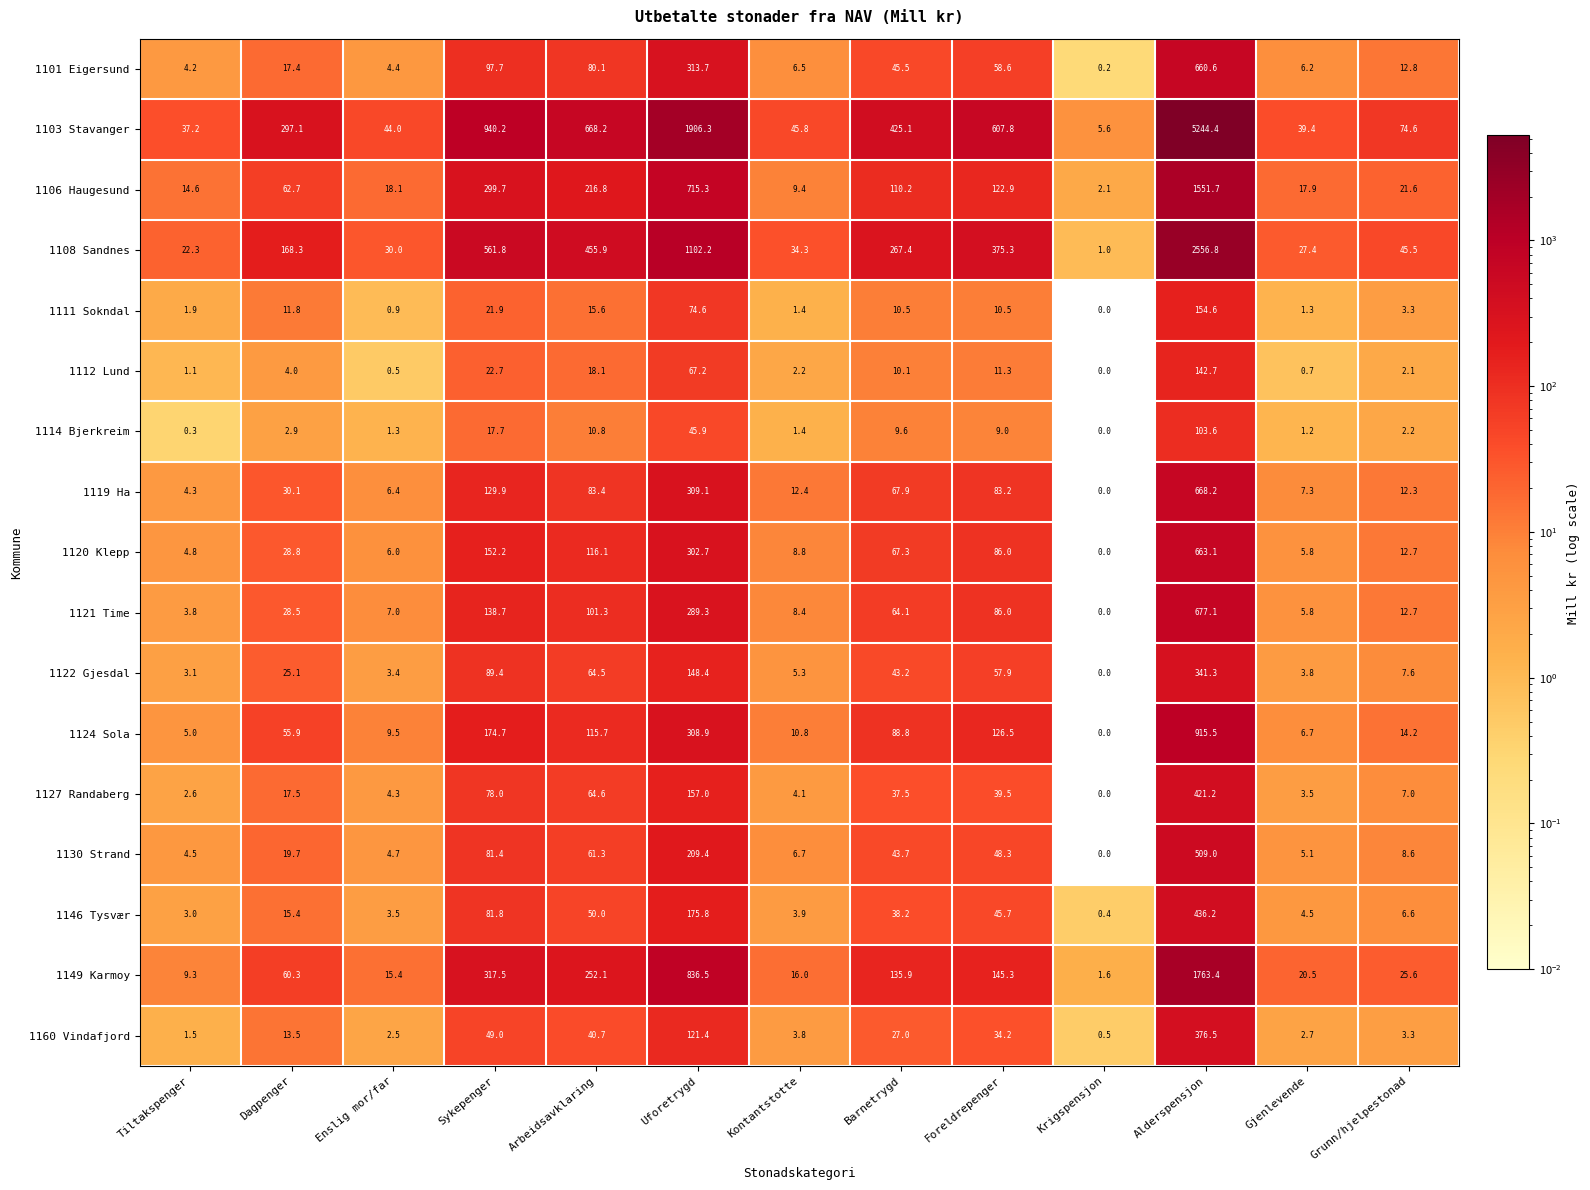

Which series changed the most between Tiltakspenger and Barnetrygd?

1103 Stavanger